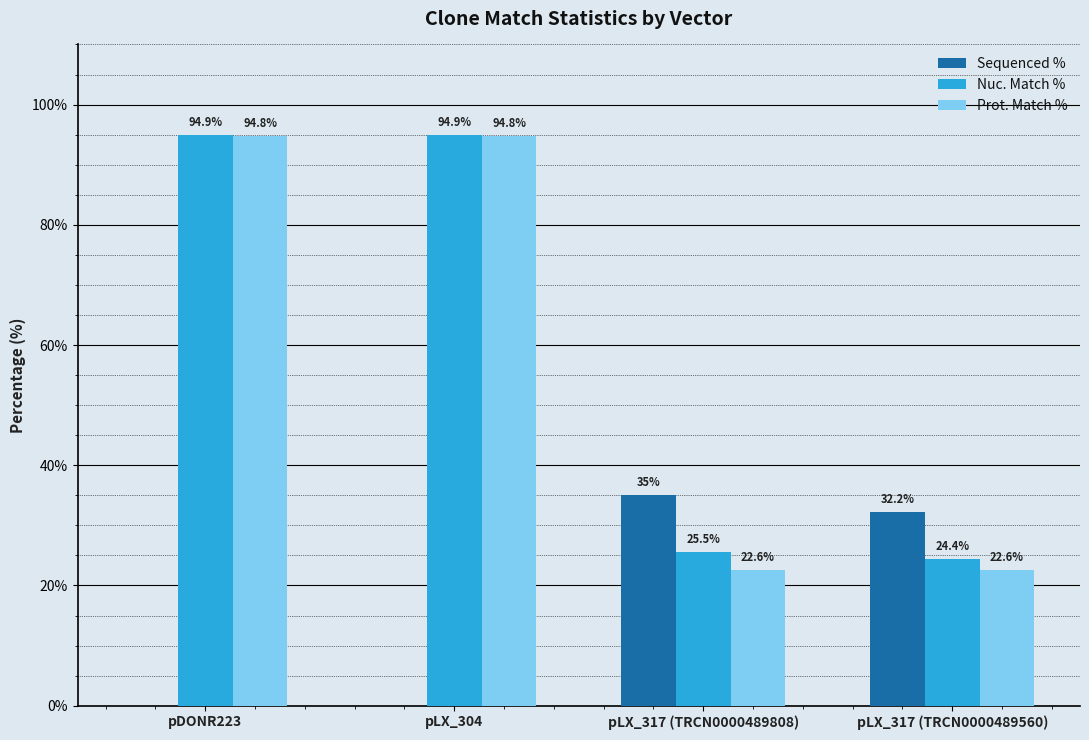

What is the difference between the Sequenced % values at pLX_317 (TRCN0000489560) and pDONR223?

32.2